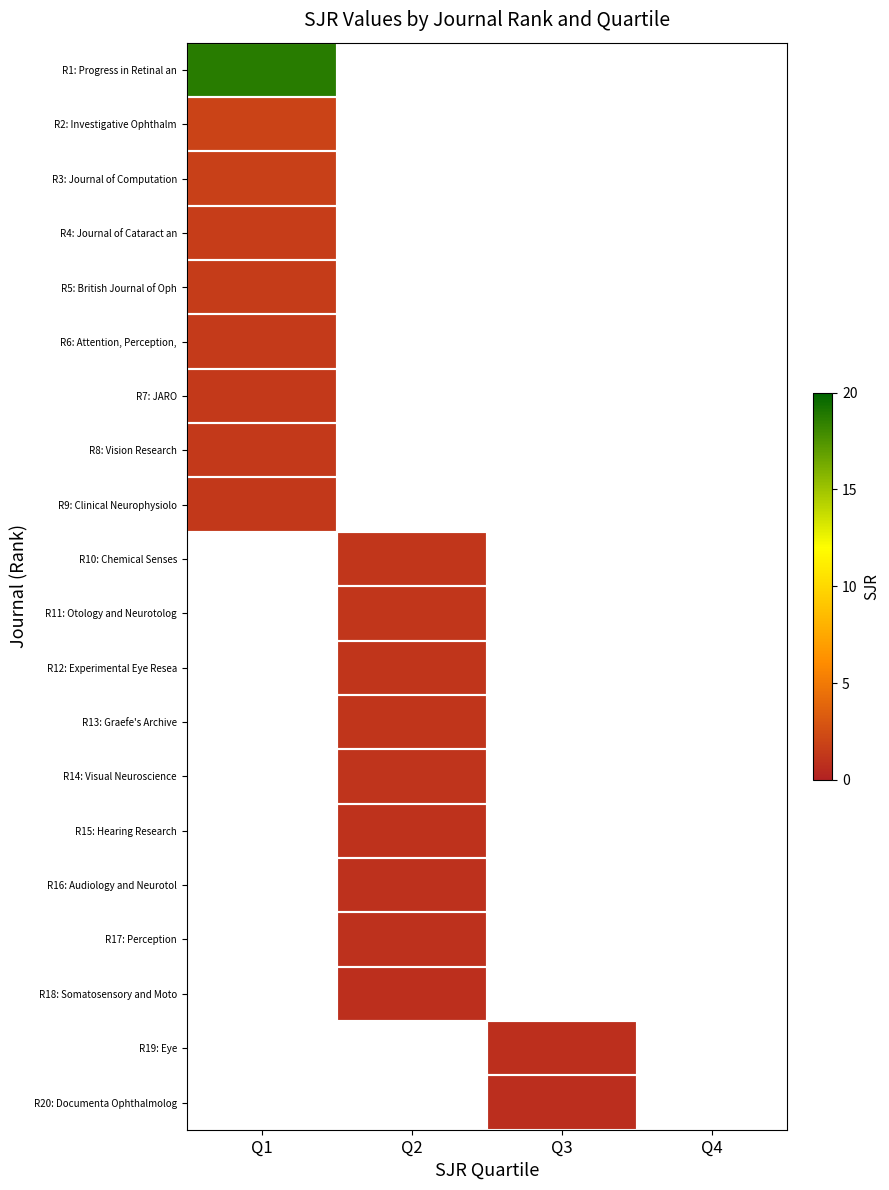

Count the number of data series in this chart.

20